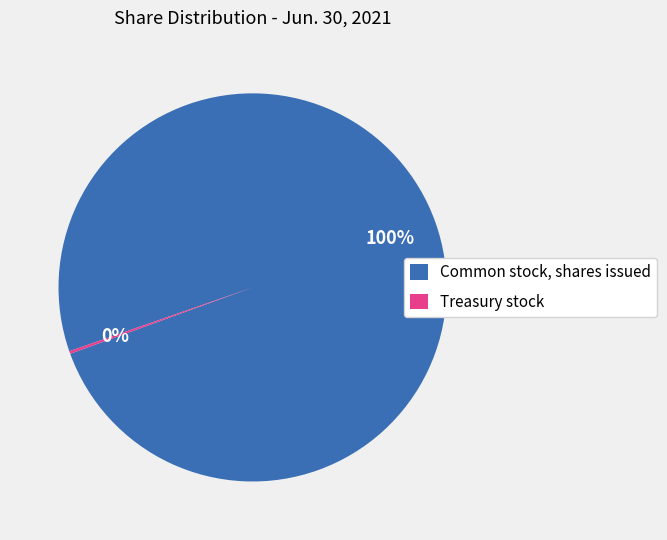

What is the largest slice in the pie chart?

Common stock, shares issued